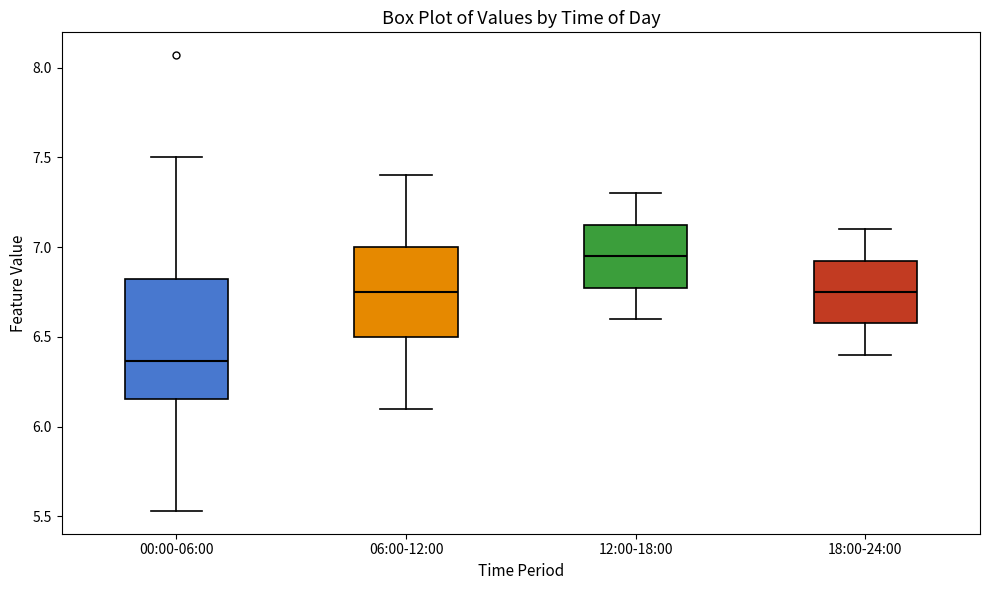

Where does the upper whisker of the box for 12:00-18:00 end on the y-axis? The values are not printed on the chart, so give them approximately, as read against the axis.

7.30